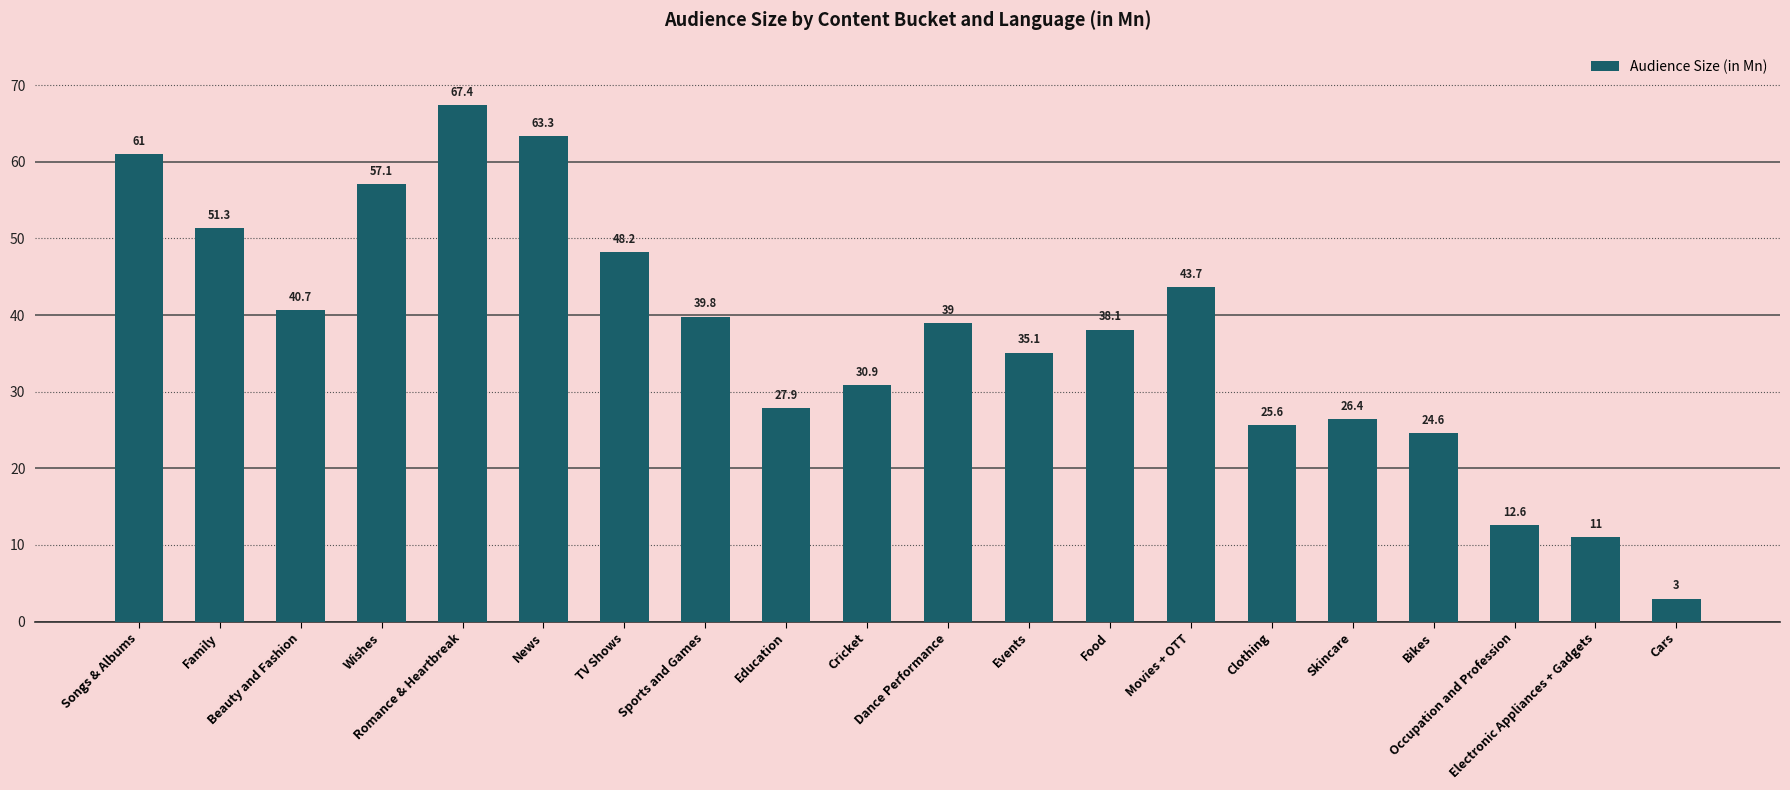

What is the difference between the second highest and minimum values?

60.3